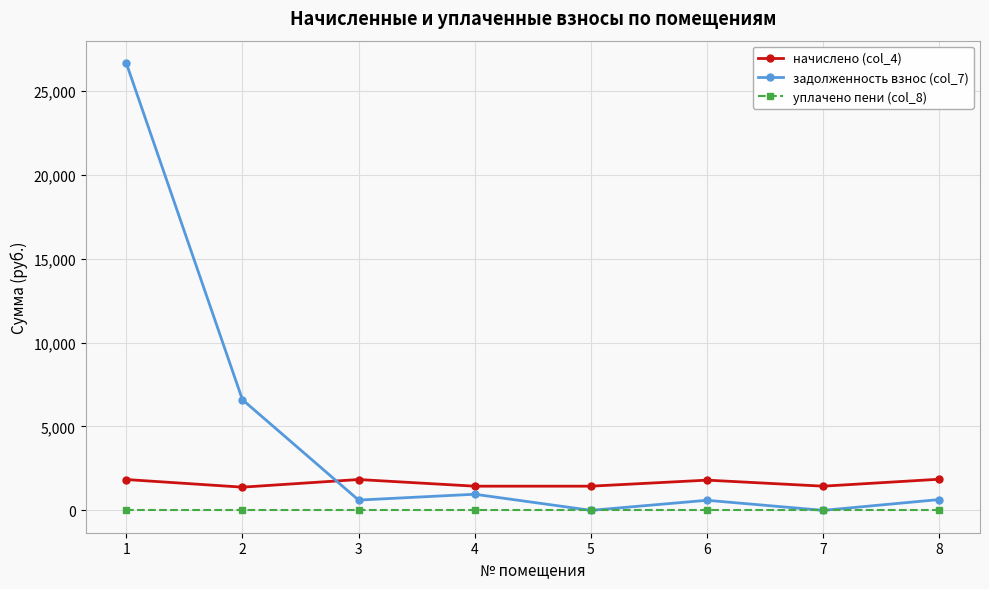

True or false: начислено (col_4) and уплачено пени (col_8) cross at least once.

False